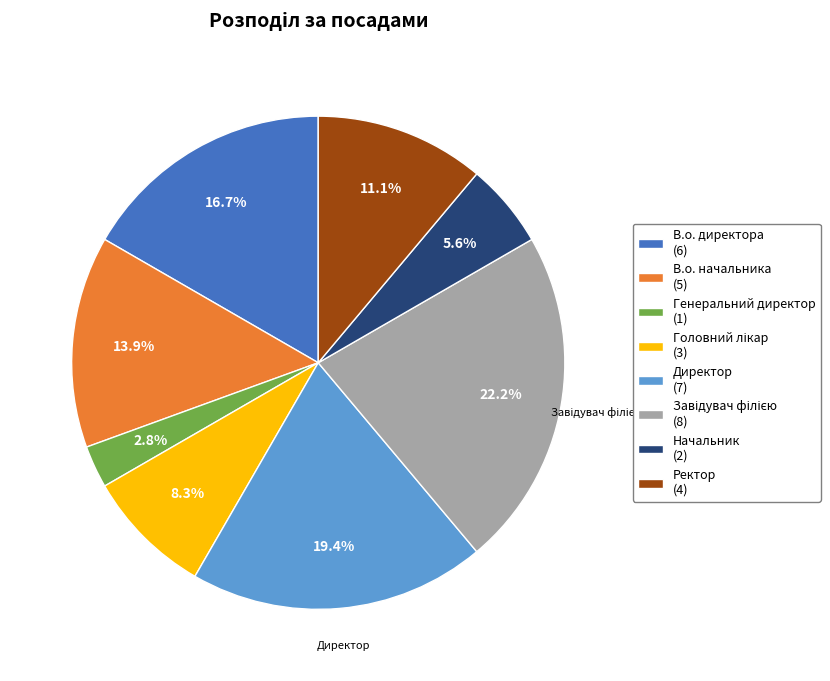

Is there a majority slice in this chart?

No